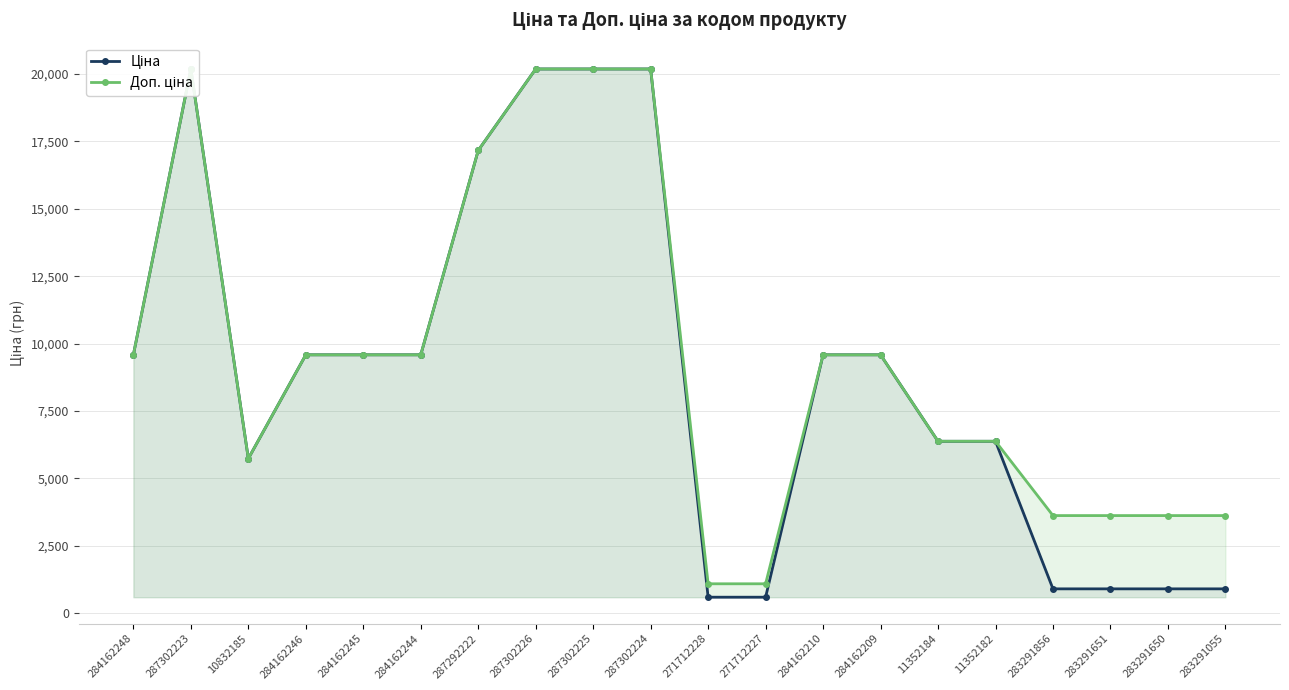

True or false: Ціна and Доп. ціна cross at least once.

False